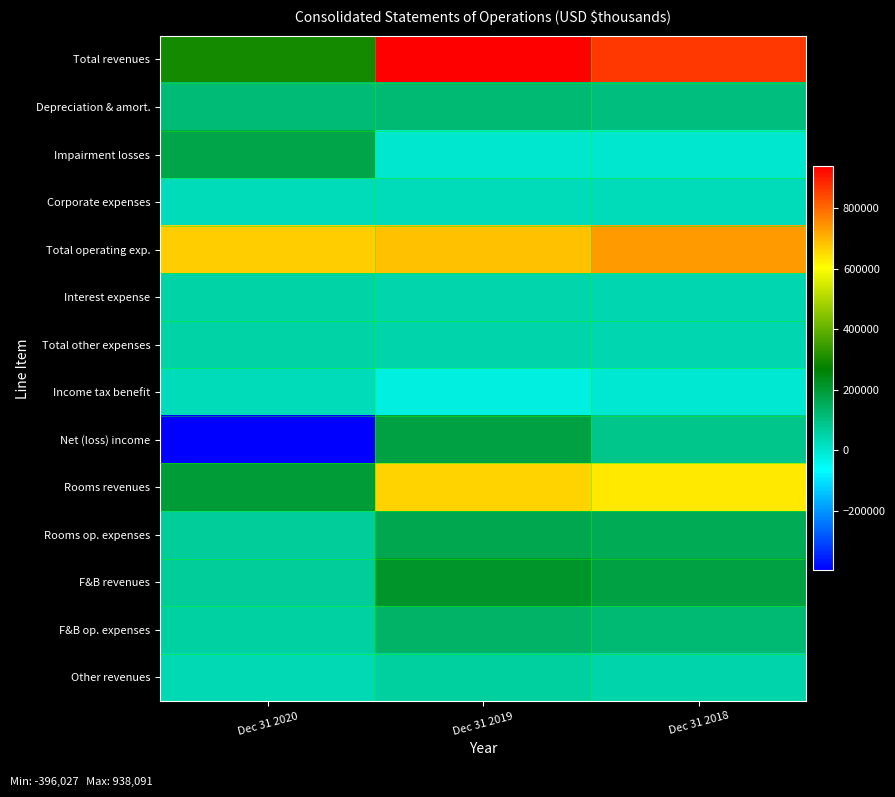

What is the spread (max minus min) of values at Dec 31 2020?

1064390